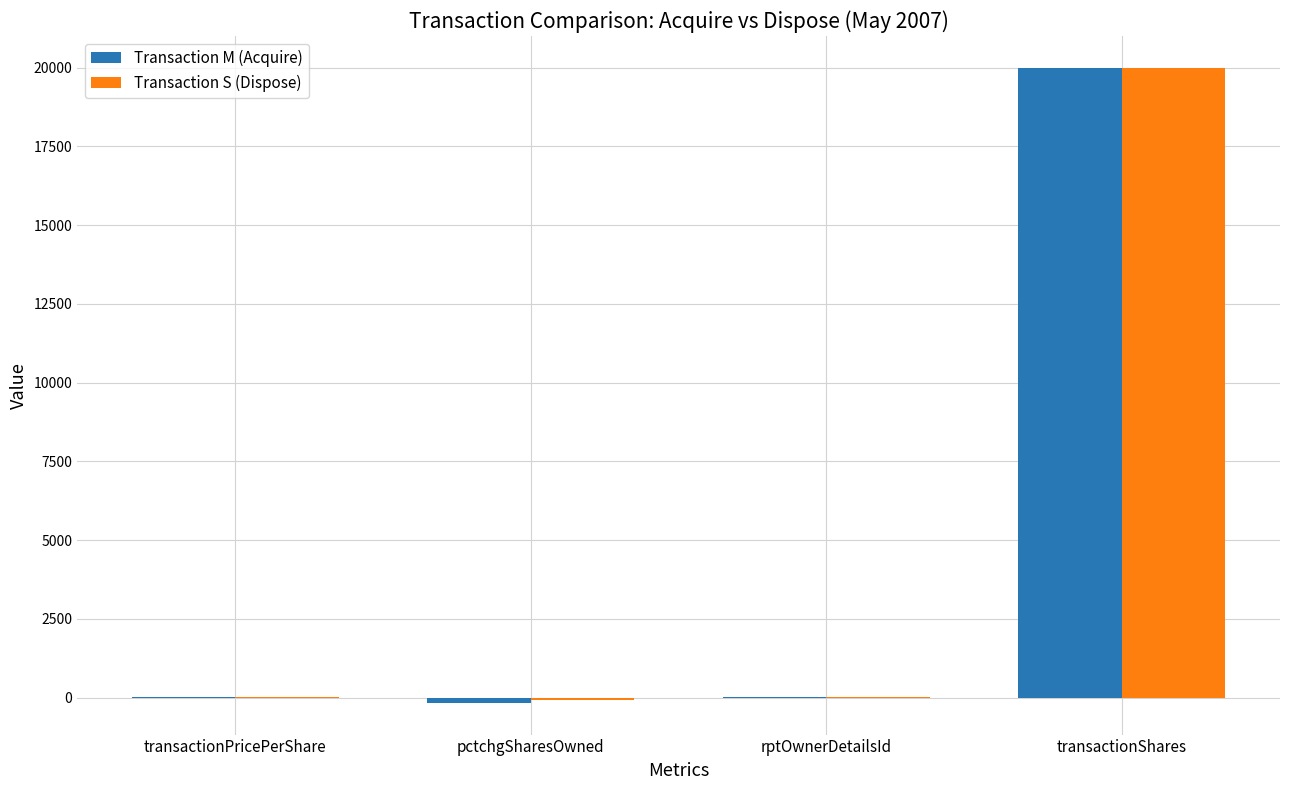

At which category is the sum across all series the highest?

transactionShares